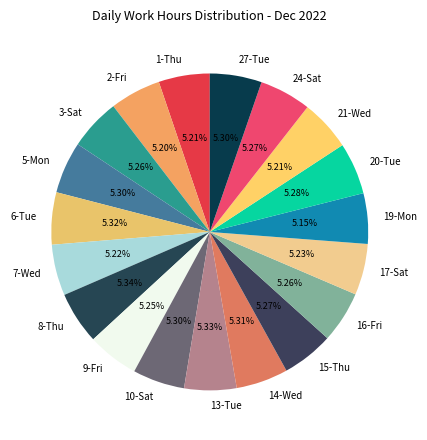

What portion of the pie excludes 3-Sat?

94.7%